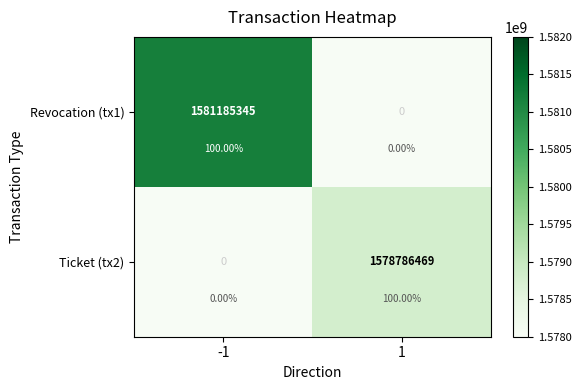

The Revocation (tx1) series shows 0 at 1. True or false?

True